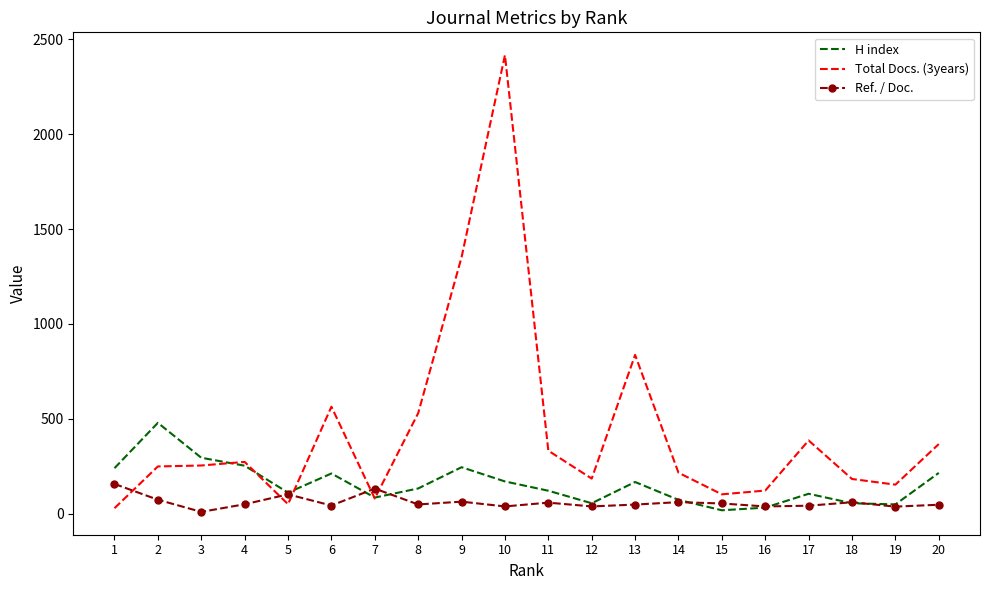

Which series has the widest spread of values?

Total Docs. (3years)